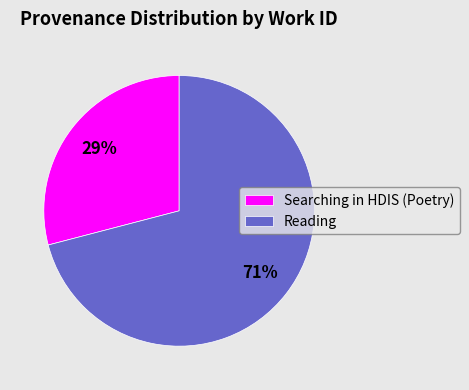

Rank the categories by value from highest to lowest.

Reading, Searching in HDIS (Poetry)